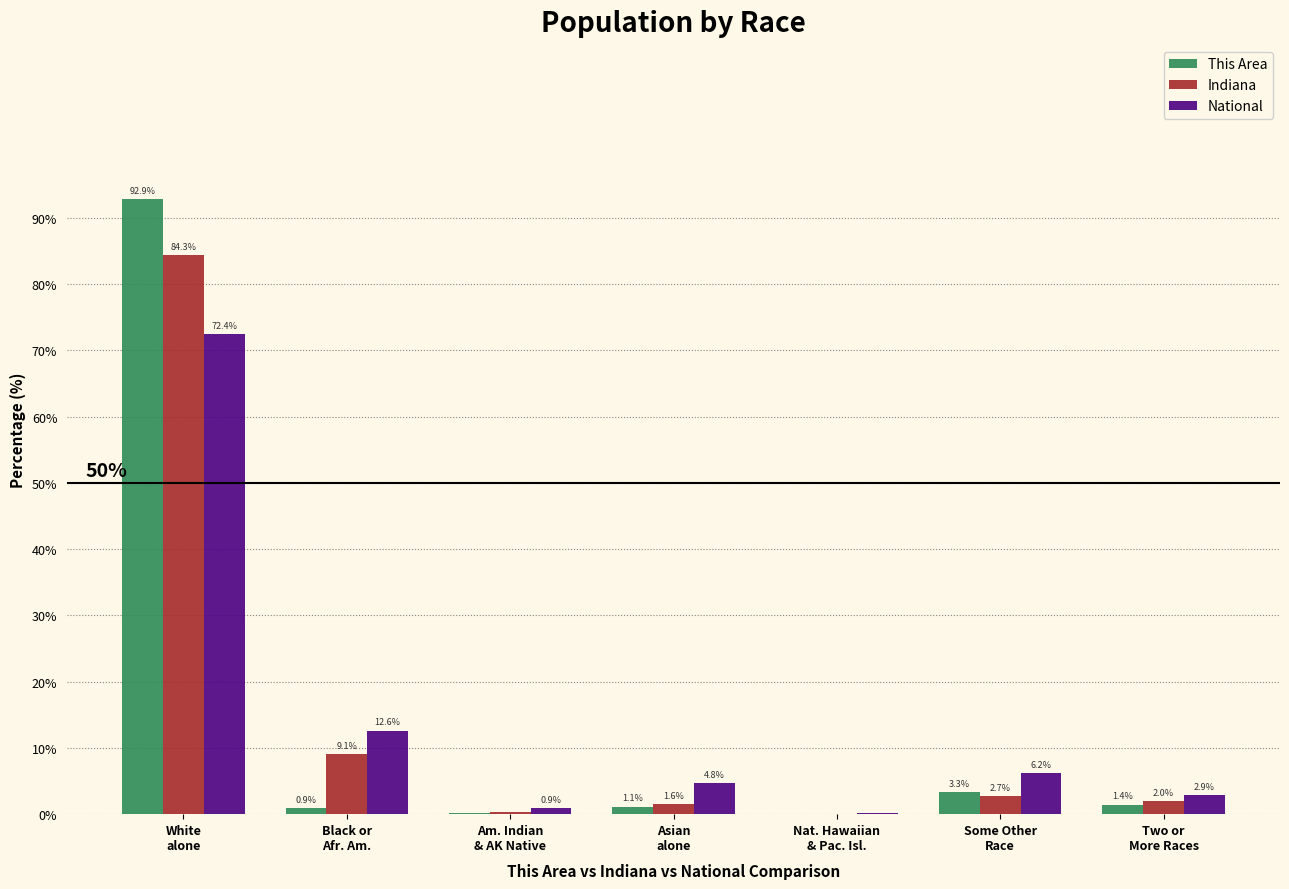

What is the sum of all Indiana values?

100.0